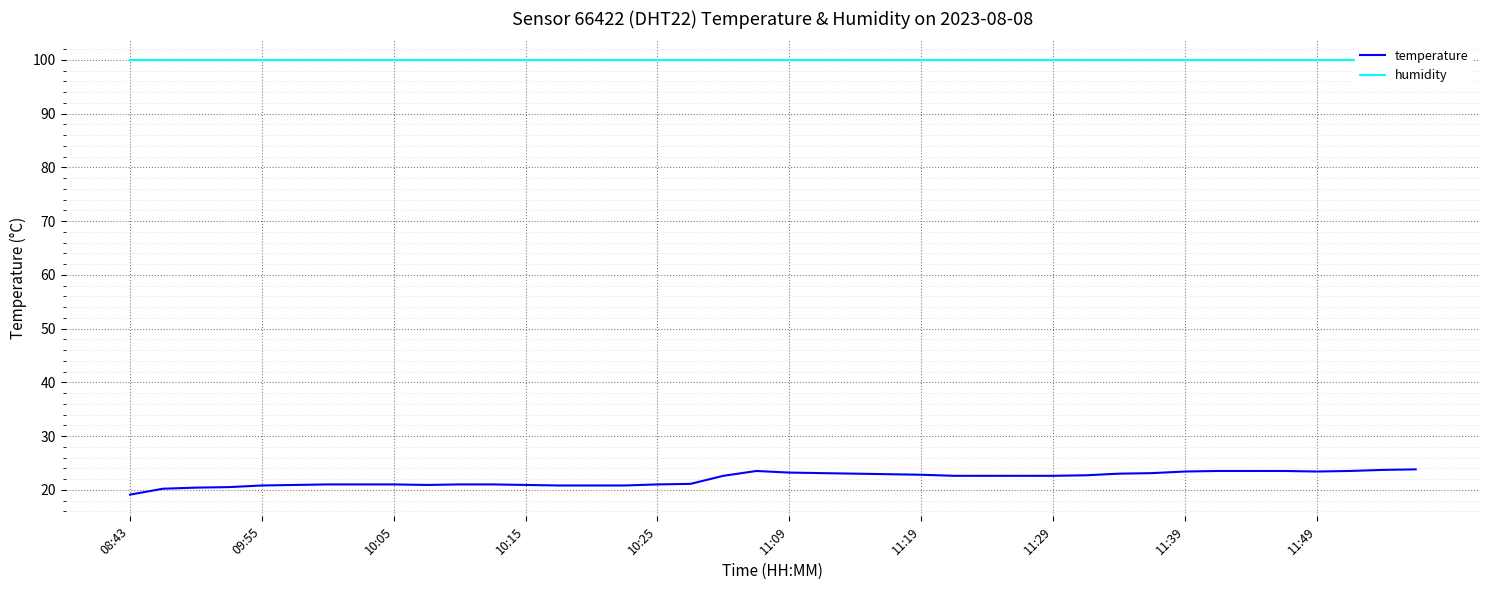

What is the difference between the maximum and second lowest values in the temperature series?

3.6